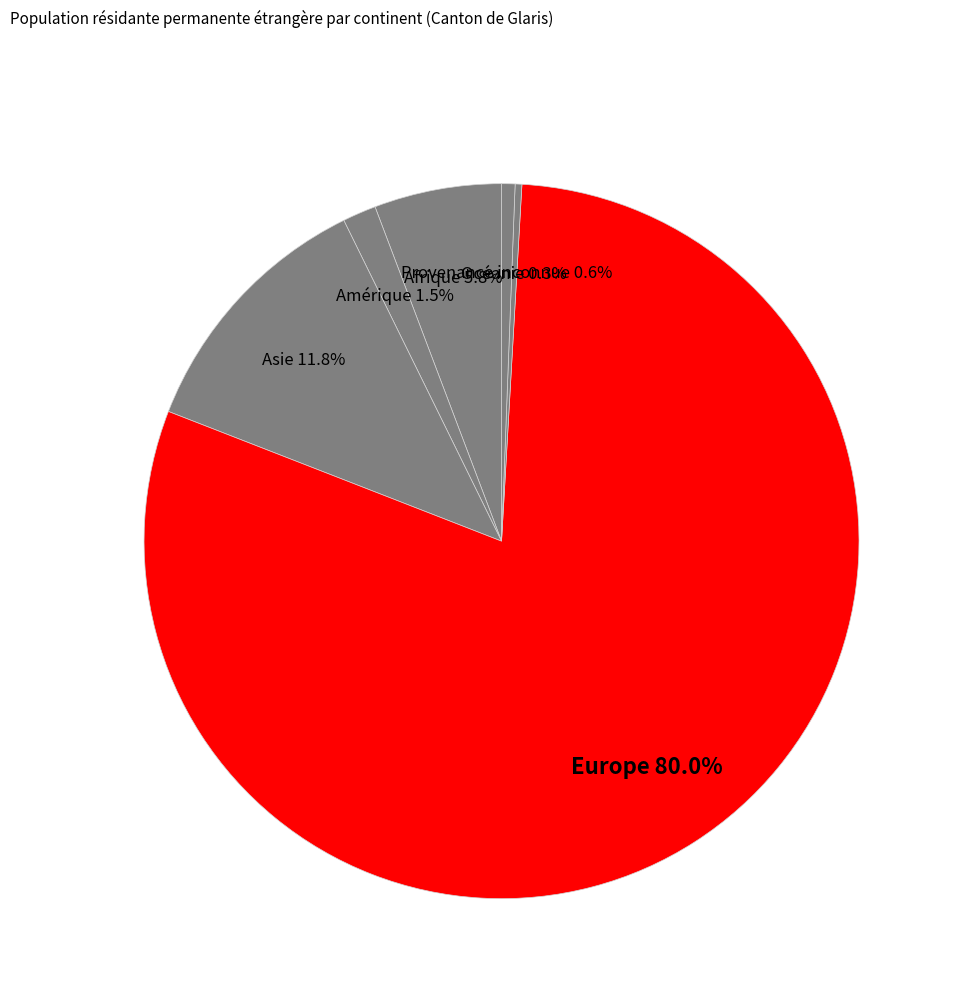

What percentage is the Europe slice, to the nearest percent?

80%